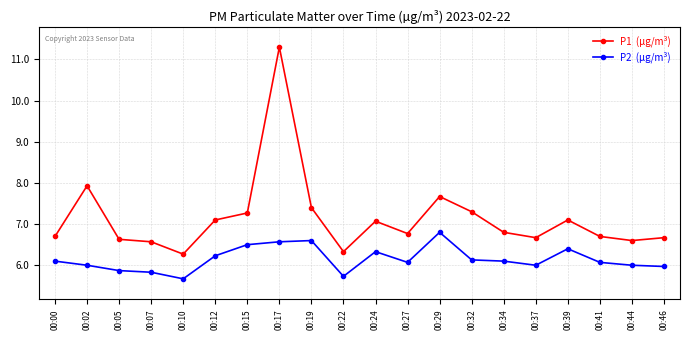

What is the minimum value shown in the chart?

5.7